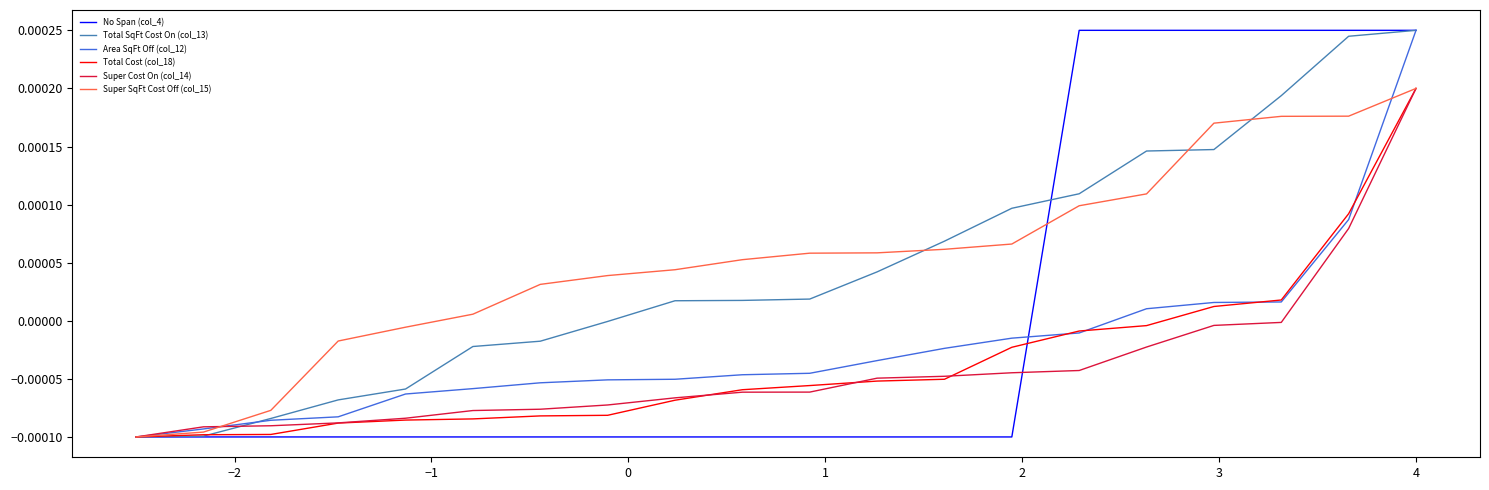

How many lines are shown in the chart?

6